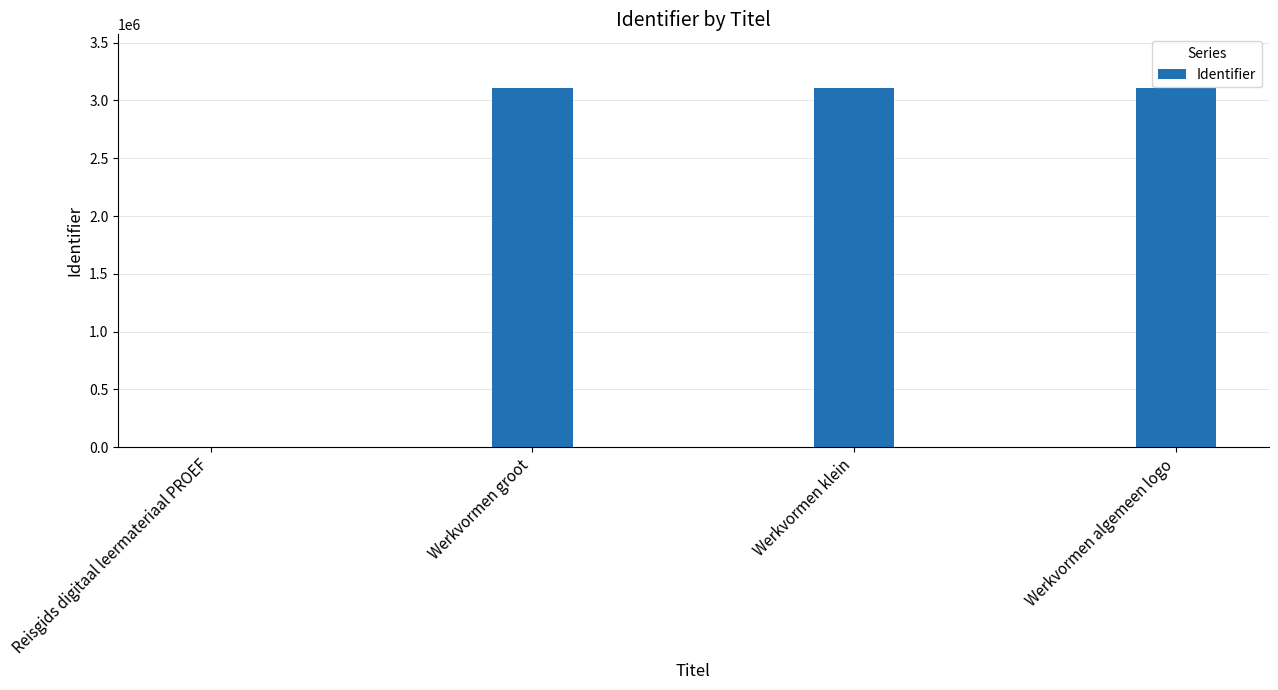

Read the value at Werkvormen groot.

3106078